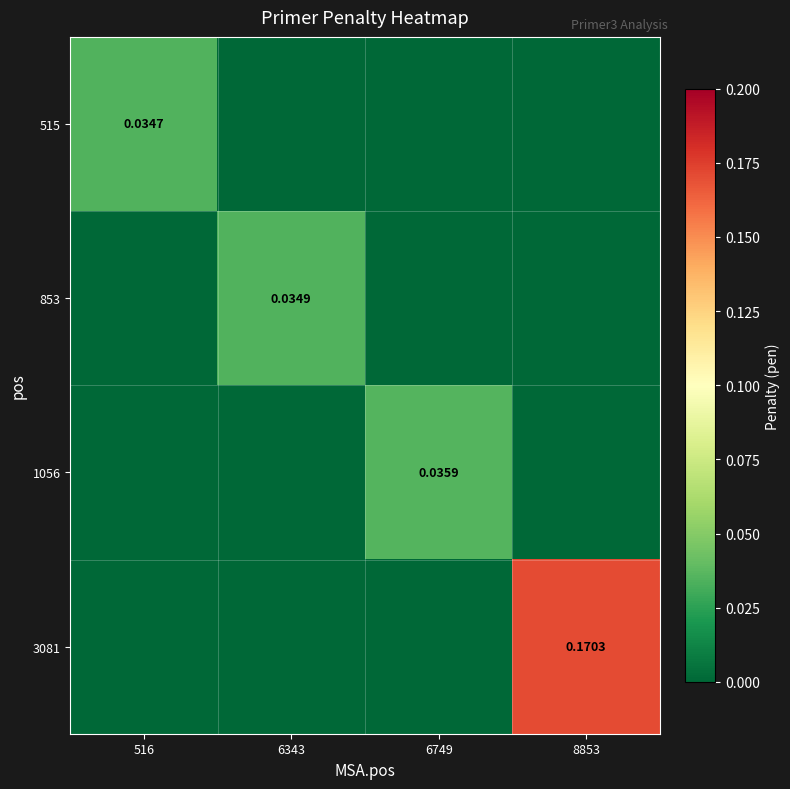

At 6343, list the series in order from smallest to largest.

515, 1056, 3081, 853